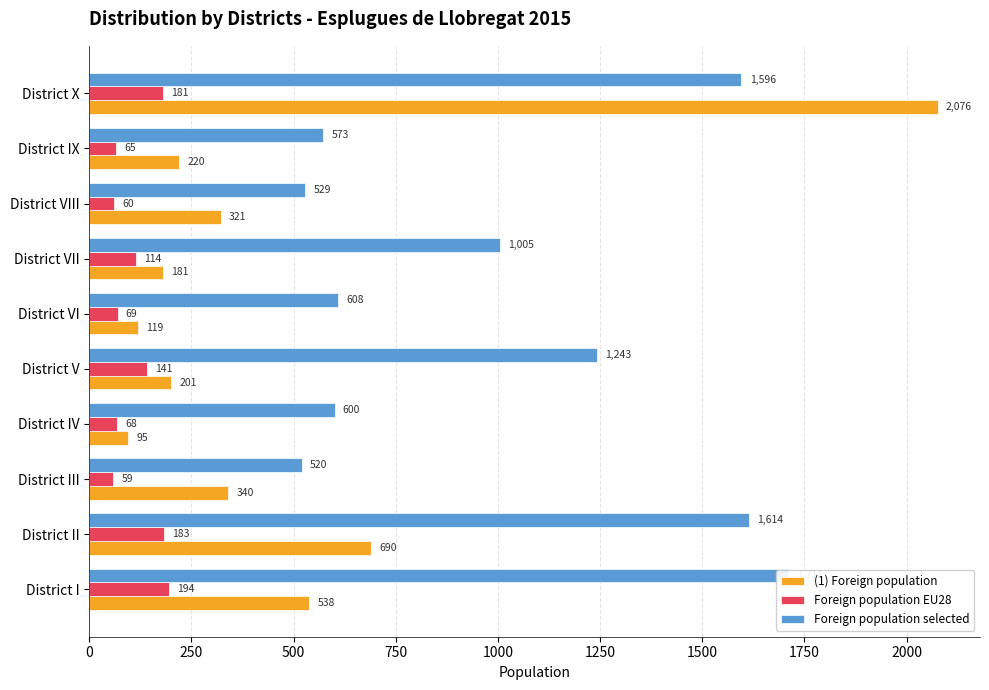

How many groups of bars are there?

10